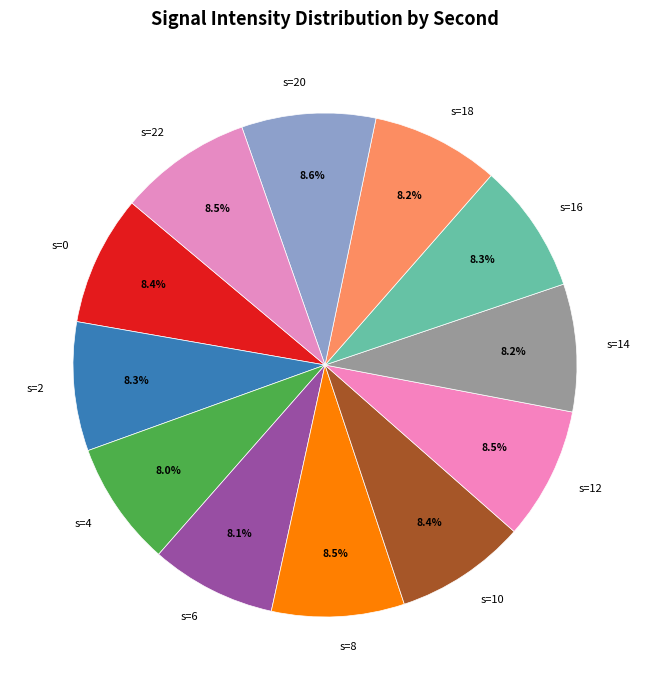

Does any single category account for the majority?

No